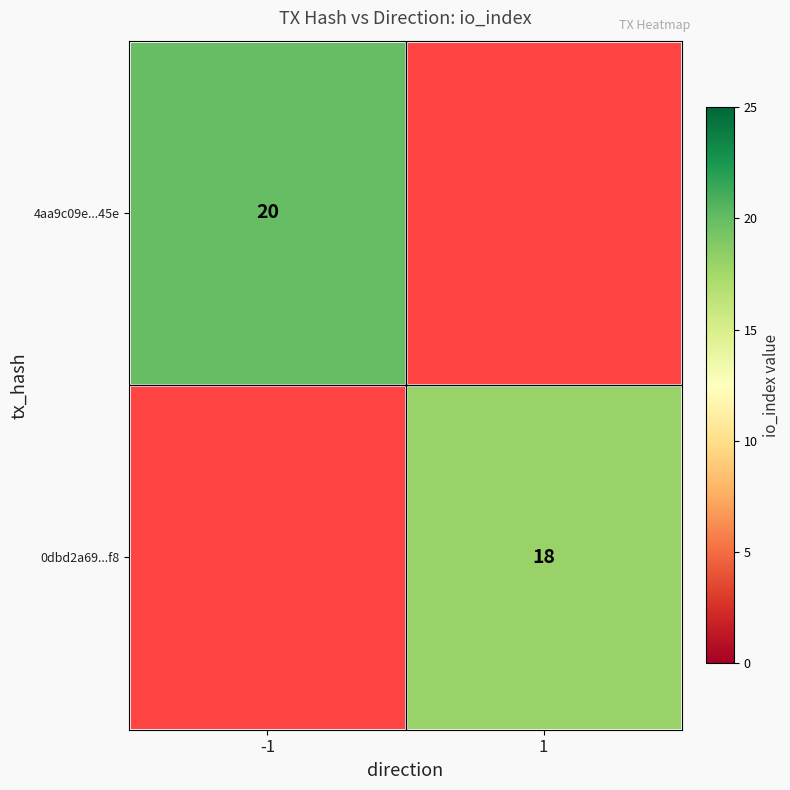

Count the number of data series in this chart.

2